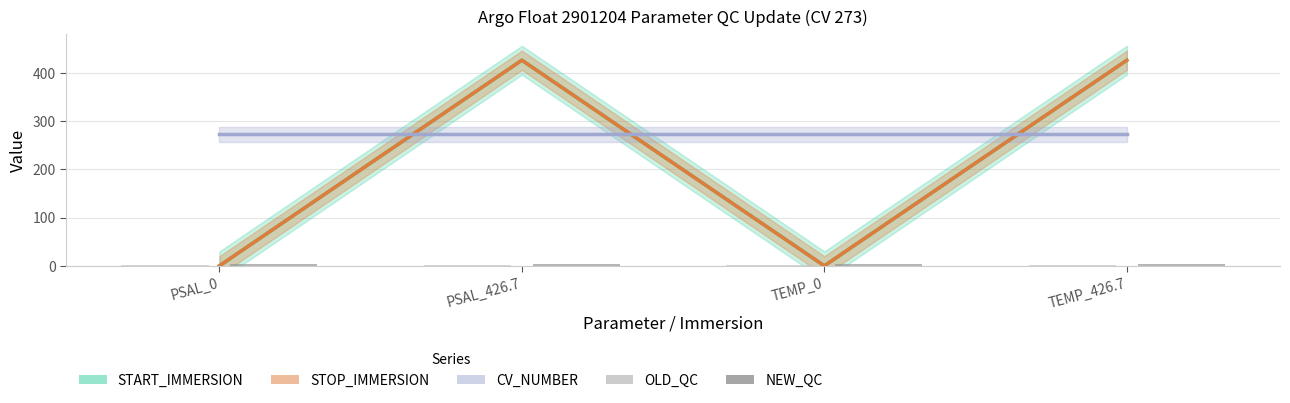

Where is OLD_QC nearest to the value 1?

PSAL_0